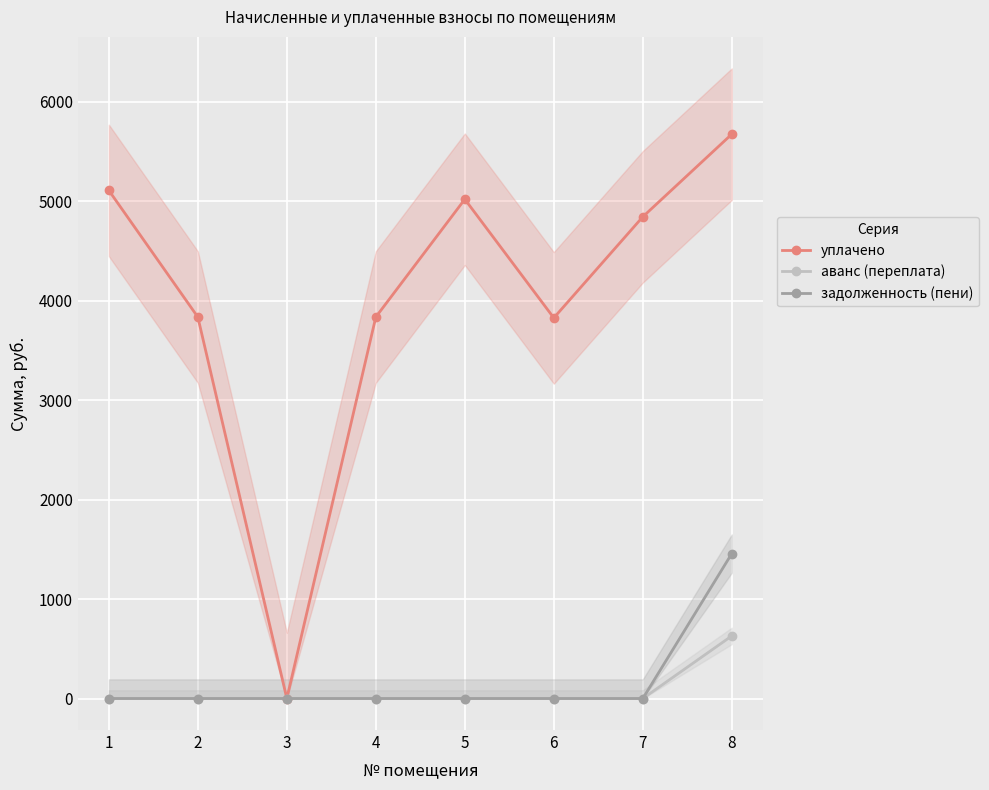

Rank the series by their maximum value, from lowest to highest.

аванс (переплата), задолженность (пени), уплачено